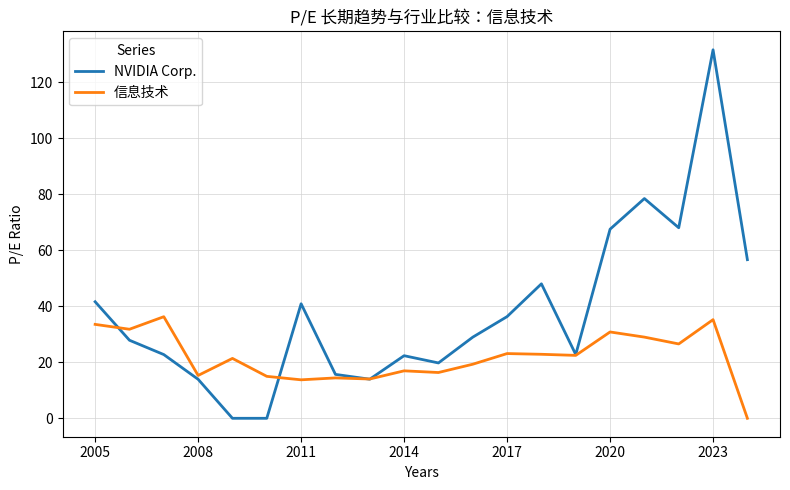

What is the average value of the 信息技术 series?

21.9